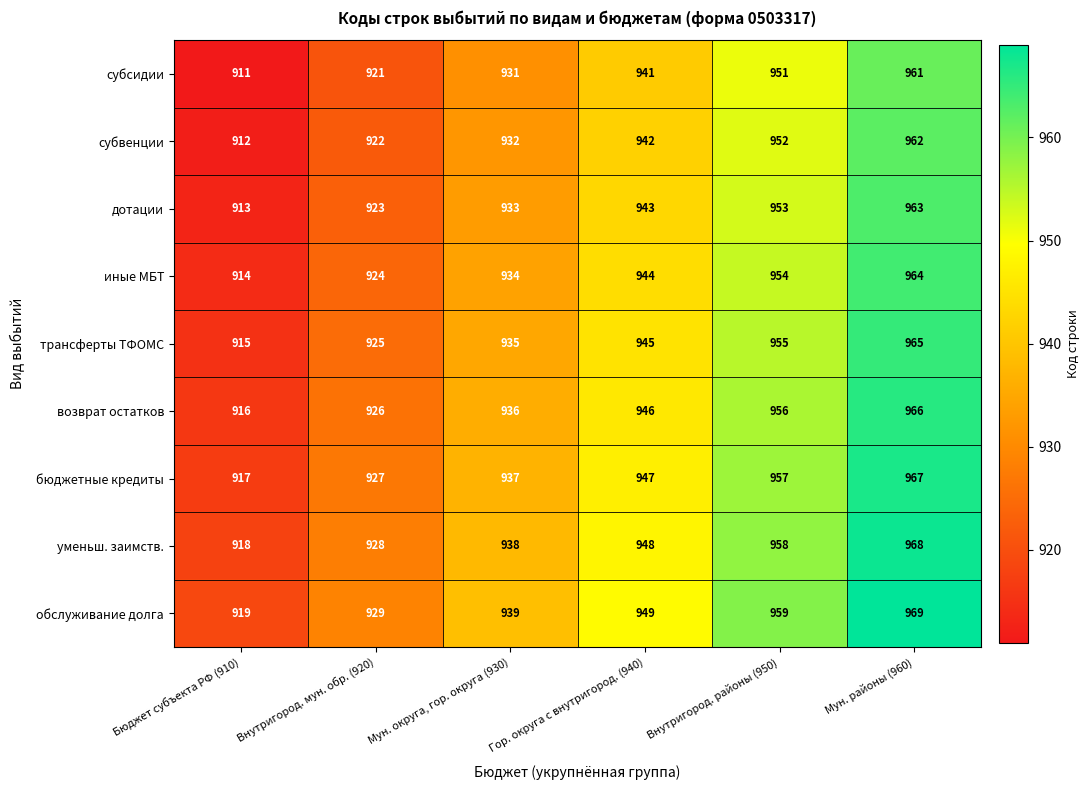

Is the value of дотации at Внутригород. мун. обр. (920) greater than the value of уменьш. заимств. at Гор. округа с внутригород. (940)?

No